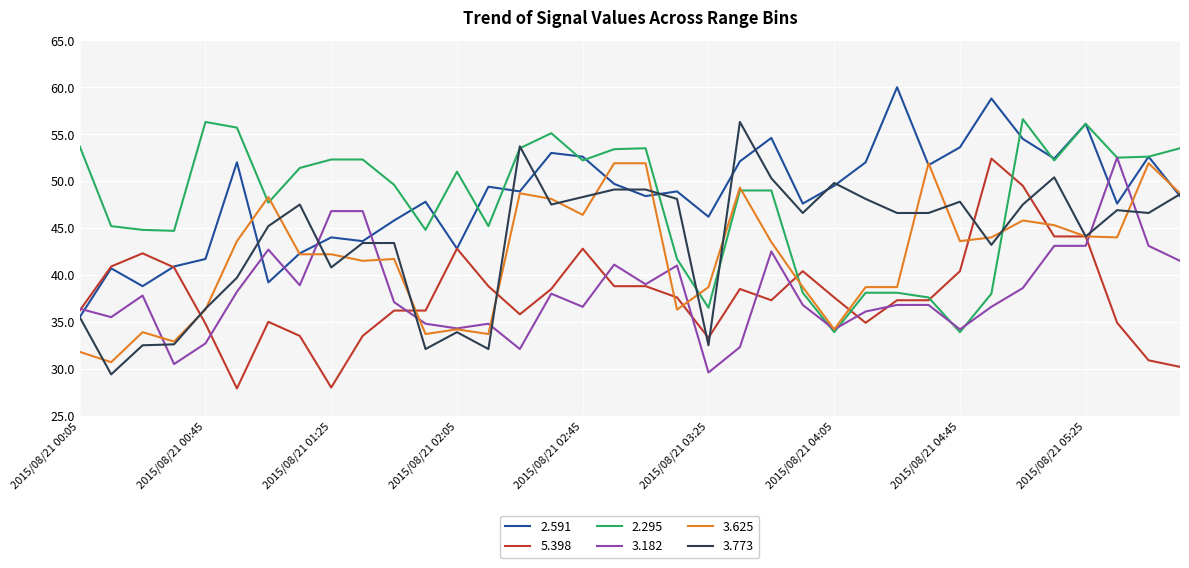

How many lines are shown in the chart?

6